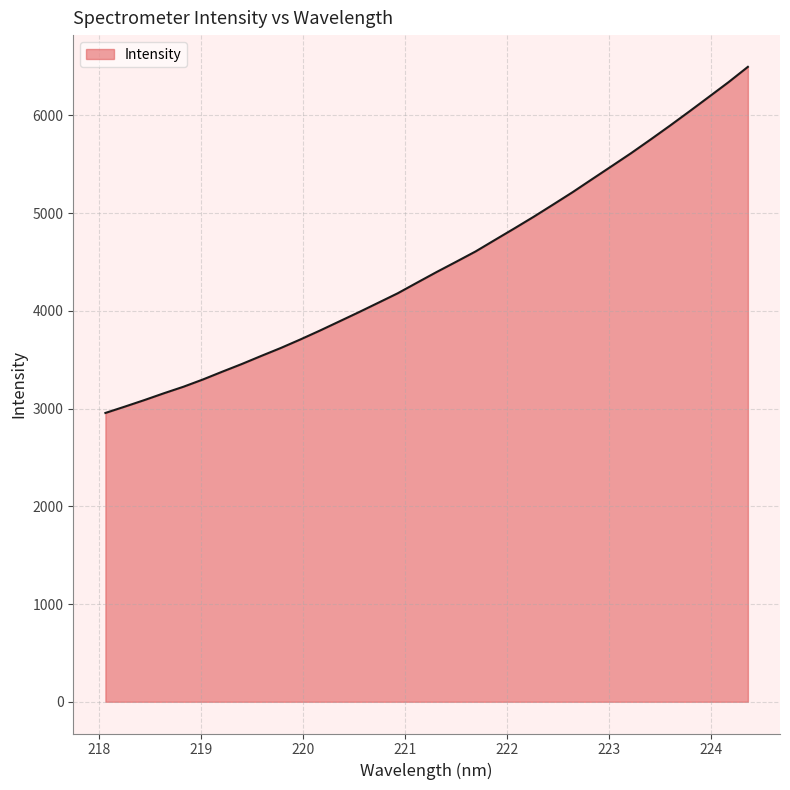

What is the difference between the maximum and minimum values?

3542.0